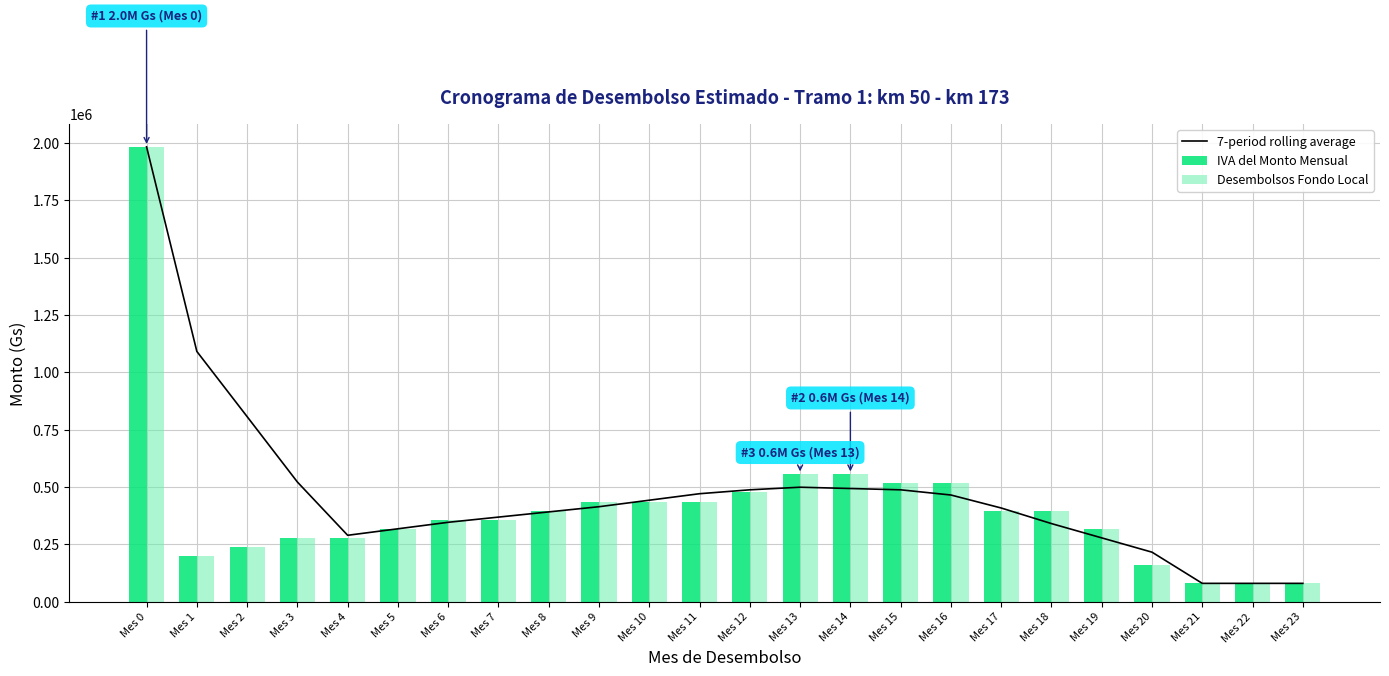

How many data points in IVA del Monto Mensual are above 396800?

9